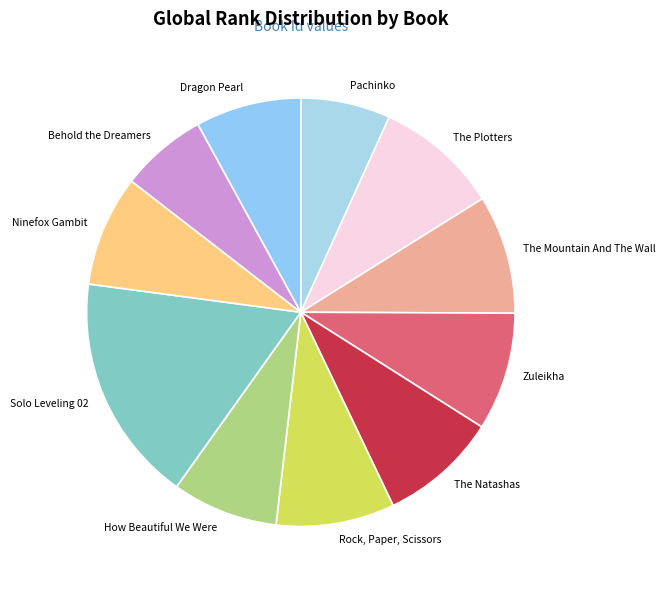

Which slice is the largest?

Solo Leveling 02